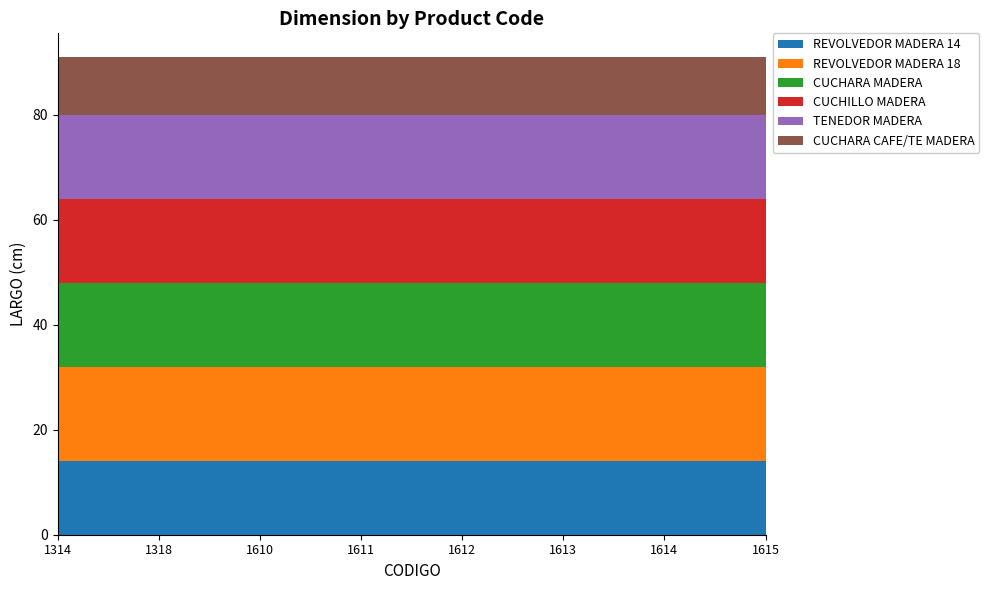

Reading right to left, transcribe all the data shown in this chart.

REVOLVEDOR MADERA 14: 1615=14	1614=14	1613=14	1612=14	1611=14	1610=14	1318=14	1314=14
REVOLVEDOR MADERA 18: 1615=18	1614=18	1613=18	1612=18	1611=18	1610=18	1318=18	1314=18
CUCHARA MADERA: 1615=16	1614=16	1613=16	1612=16	1611=16	1610=16	1318=16	1314=16
CUCHILLO MADERA: 1615=16	1614=16	1613=16	1612=16	1611=16	1610=16	1318=16	1314=16
TENEDOR MADERA: 1615=16	1614=16	1613=16	1612=16	1611=16	1610=16	1318=16	1314=16
CUCHARA CAFE/TE MADERA: 1615=11	1614=11	1613=11	1612=11	1611=11	1610=11	1318=11	1314=11